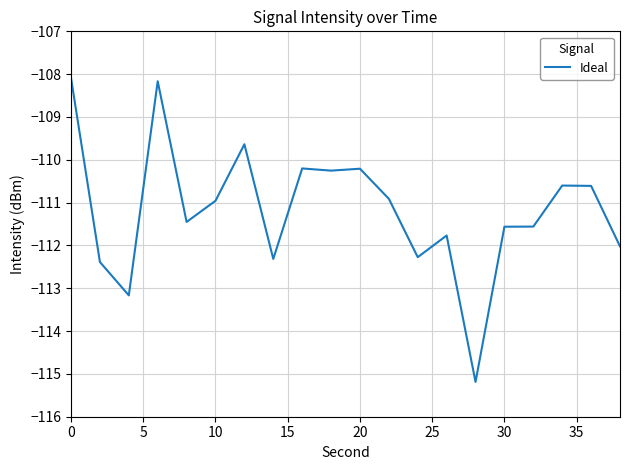

What is the minimum value shown in the chart?

-115.2